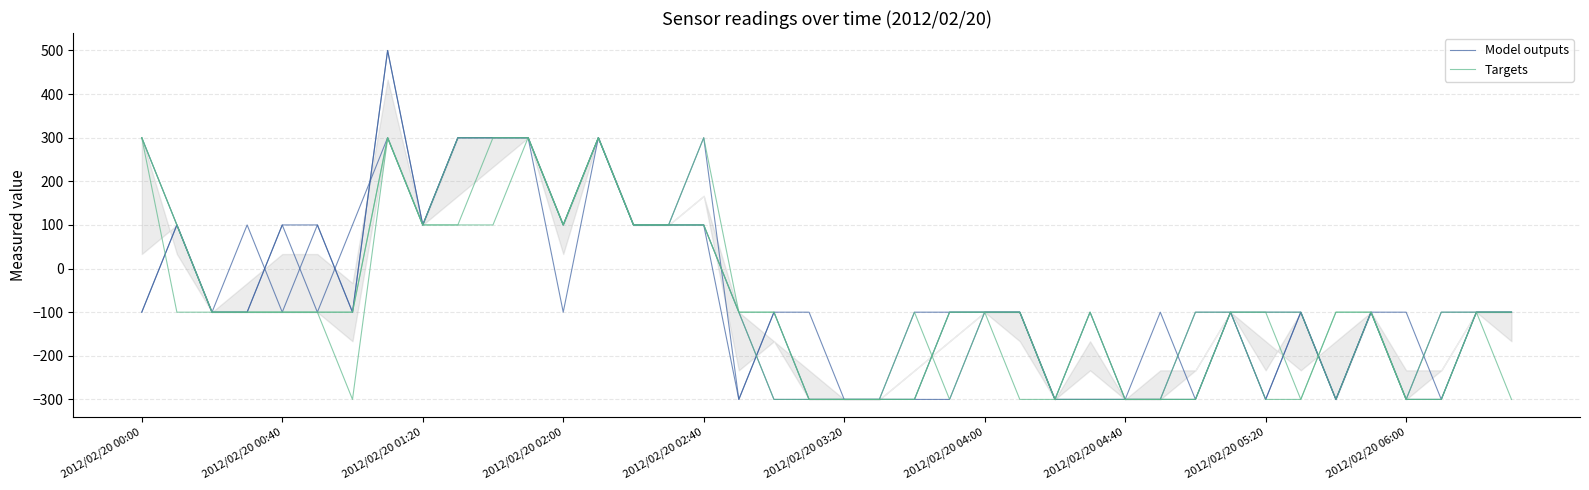

Reading right to left, transcribe all the data shown in this chart.

Model outputs: -100.0	-100.0	-100.0	-300.0	-100.0	-300.0	-100.0	-100.0	-100.0	-300.0	-300.0	-300.0	-300.0	-300.0	-100.0	-100.0	-300.0	-300.0	-300.0	-300.0	-300.0	-100.0	-300.0	300.0	100.0	100.0	300.0	100.0	300.0	300.0	300.0	100.0	500.0	-100.0	100.0	-100.0	100.0	-100.0	100.0	-100.0
Targets: -300.0	-100.0	-100.0	-300.0	-100.0	-100.0	-300.0	-100.0	-100.0	-300.0	-300.0	-300.0	-300.0	-300.0	-100.0	-100.0	-100.0	-300.0	-300.0	-300.0	-300.0	-100.0	-100.0	300.0	100.0	100.0	300.0	100.0	300.0	100.0	100.0	100.0	300.0	-300.0	-100.0	-100.0	-100.0	-100.0	100.0	300.0